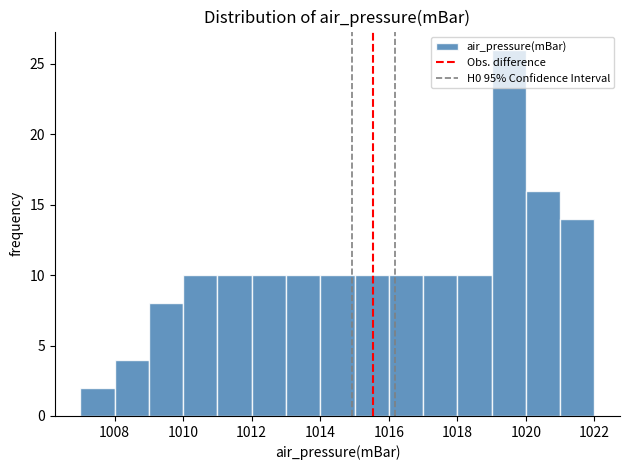

Over which range of the x-axis is the bar tallest?

1019 to 1020